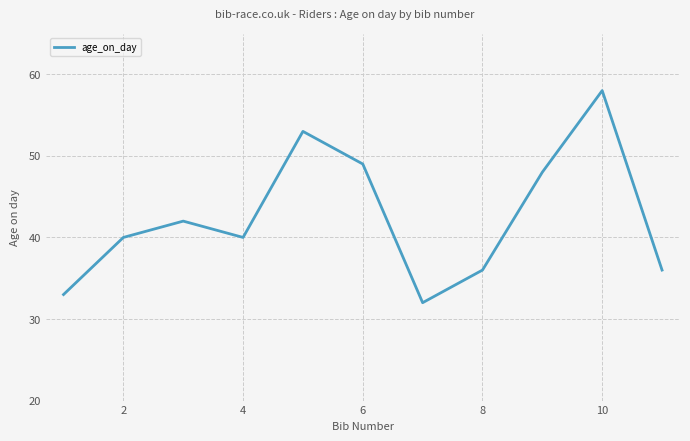

What is the maximum value shown in the chart?

58